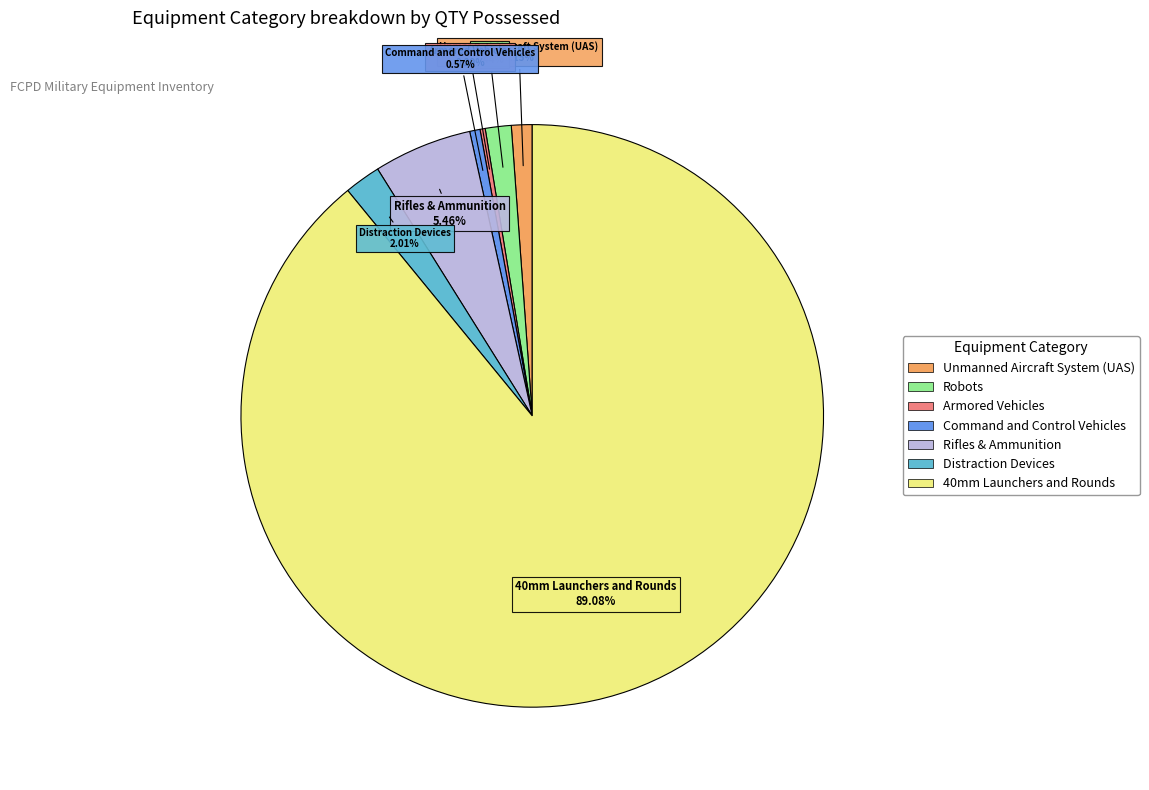

What is the largest slice in the pie chart?

40mm Launchers and Rounds